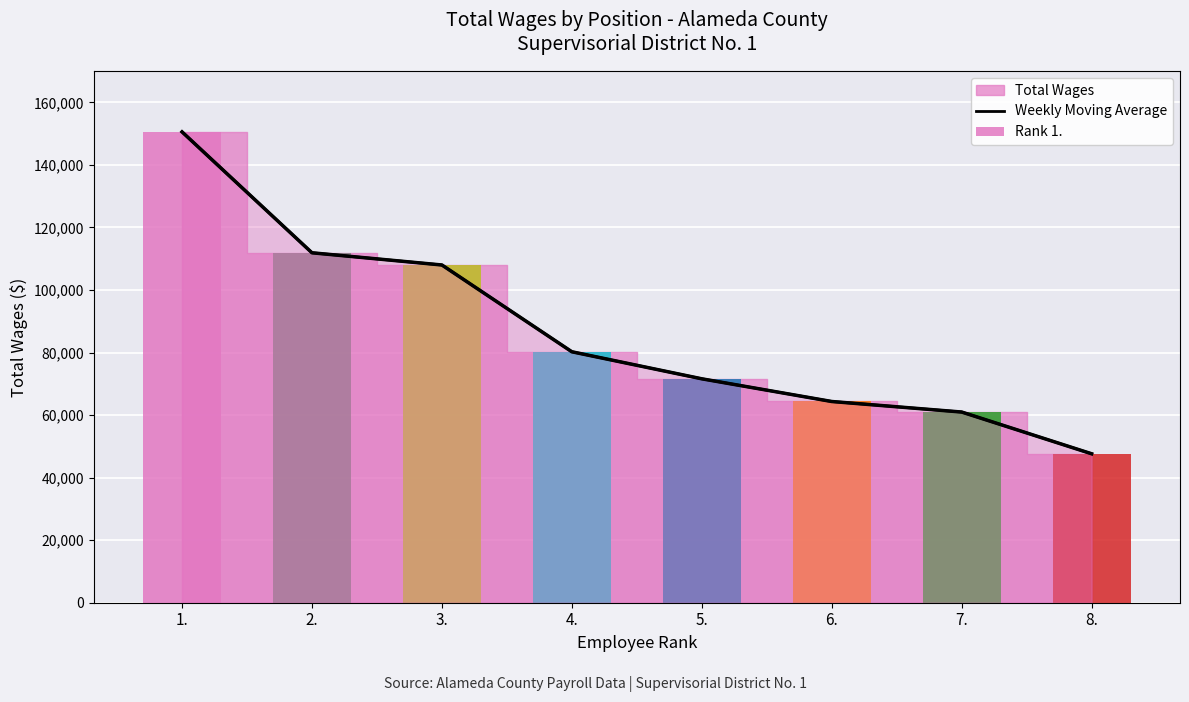

What is the approximate value at 5., to the nearest 100?

71600